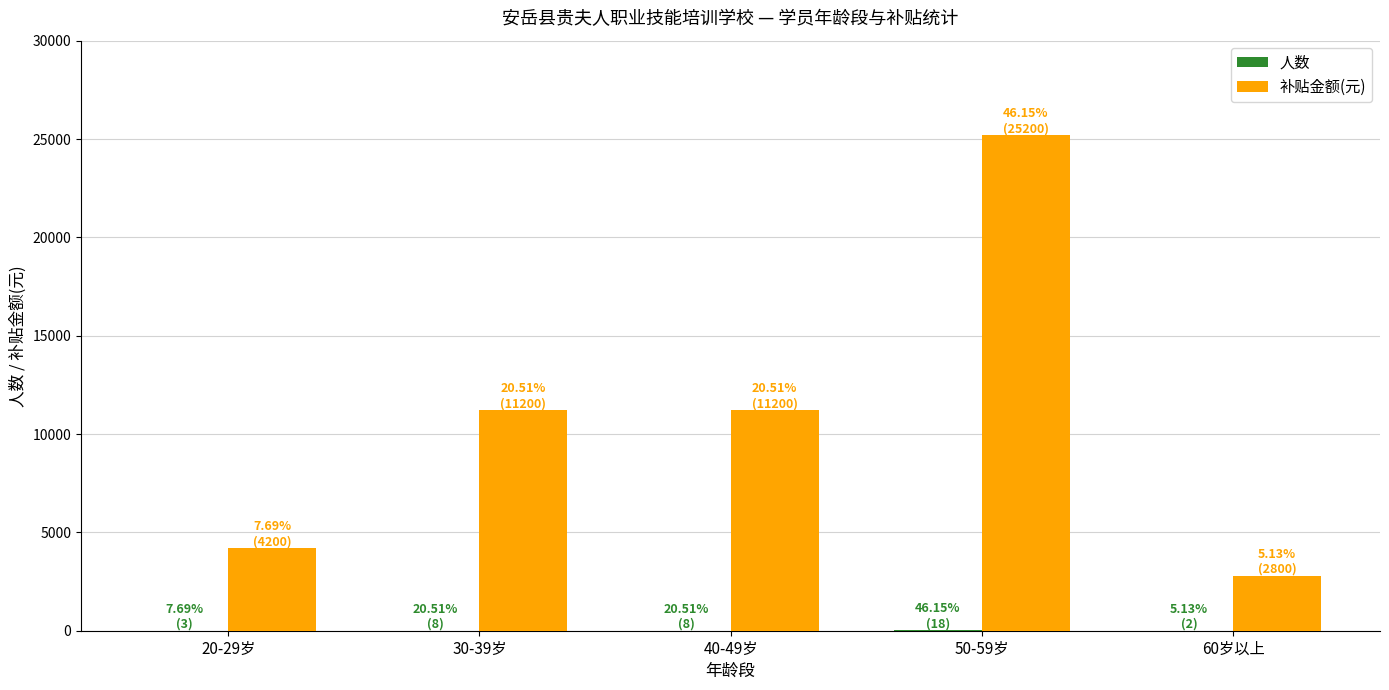

The value of 补贴金额(元) at 40-49岁 is 11200. True or false?

True